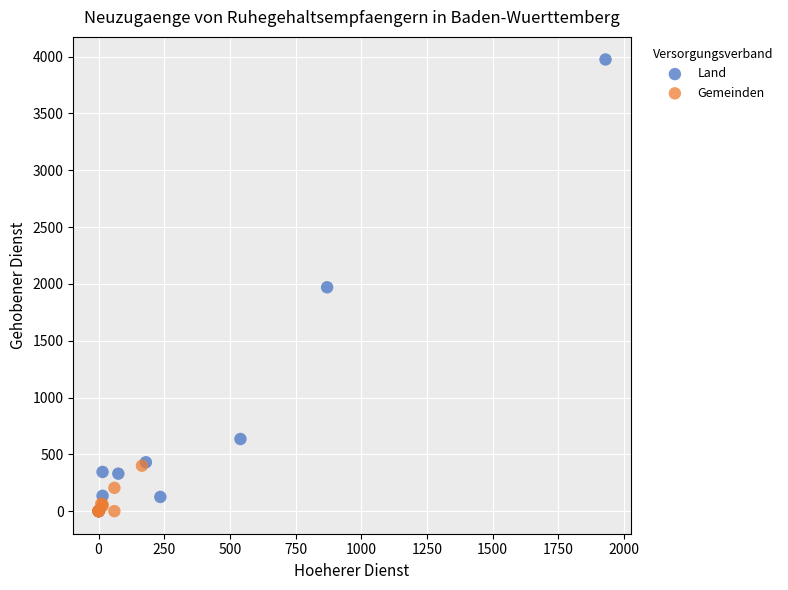

Which series has the widest spread of Y values?

Land